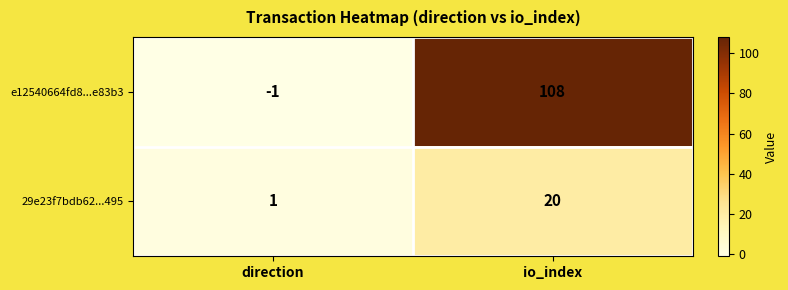

Which label corresponds to the largest value in the chart?

io_index